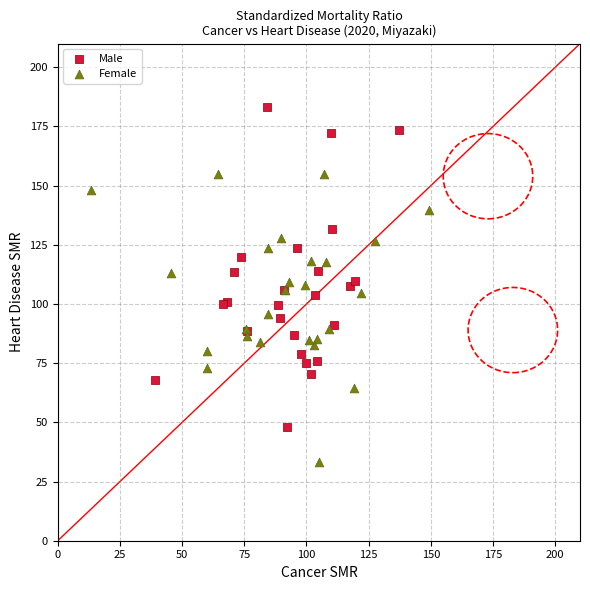

Which series contains the lowest Y value?

Female